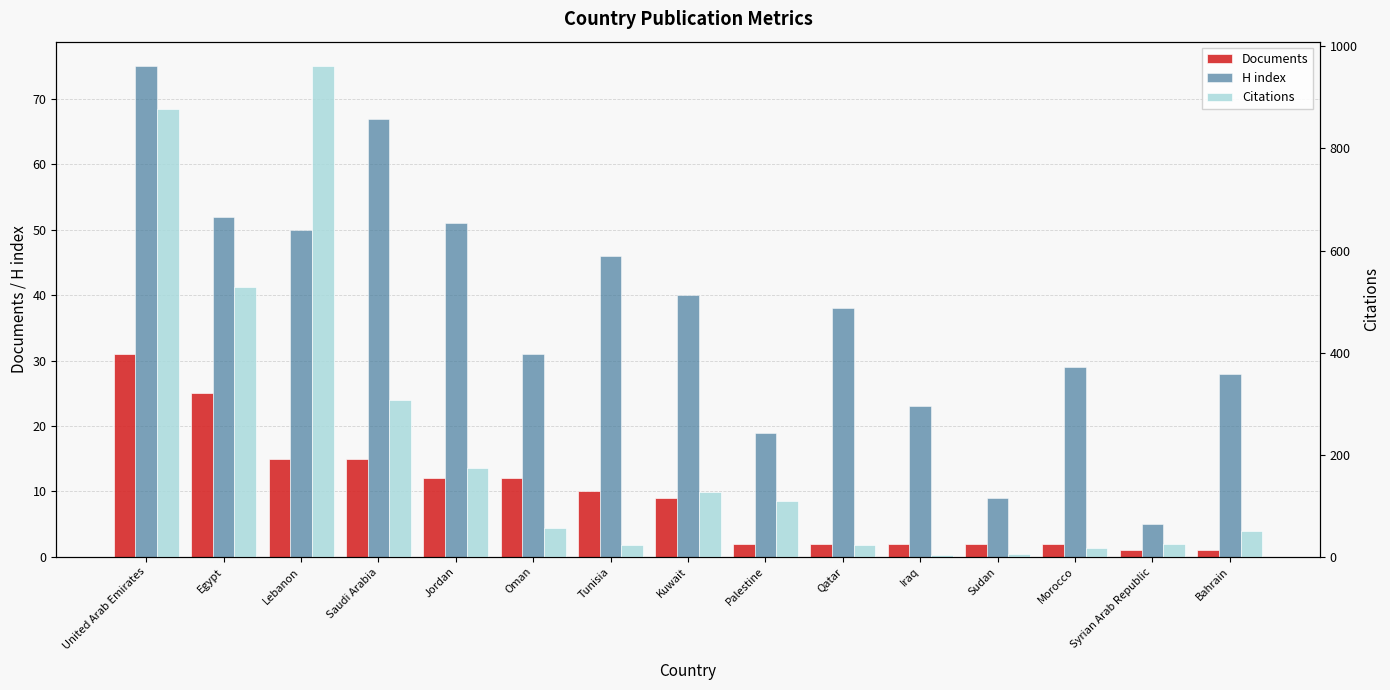

What is the sum of all Citations values?

3293